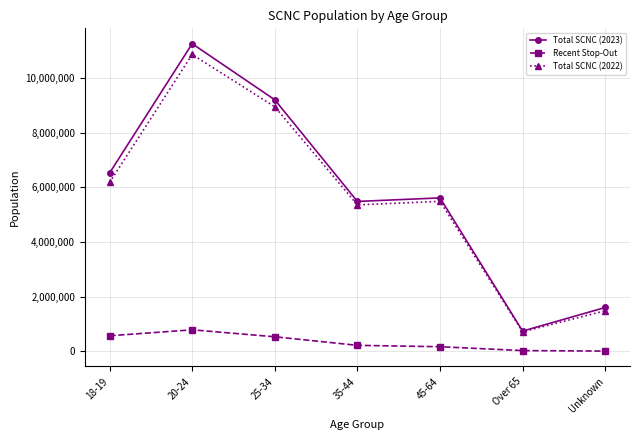

Which series has the widest spread of values?

Total SCNC (2023)